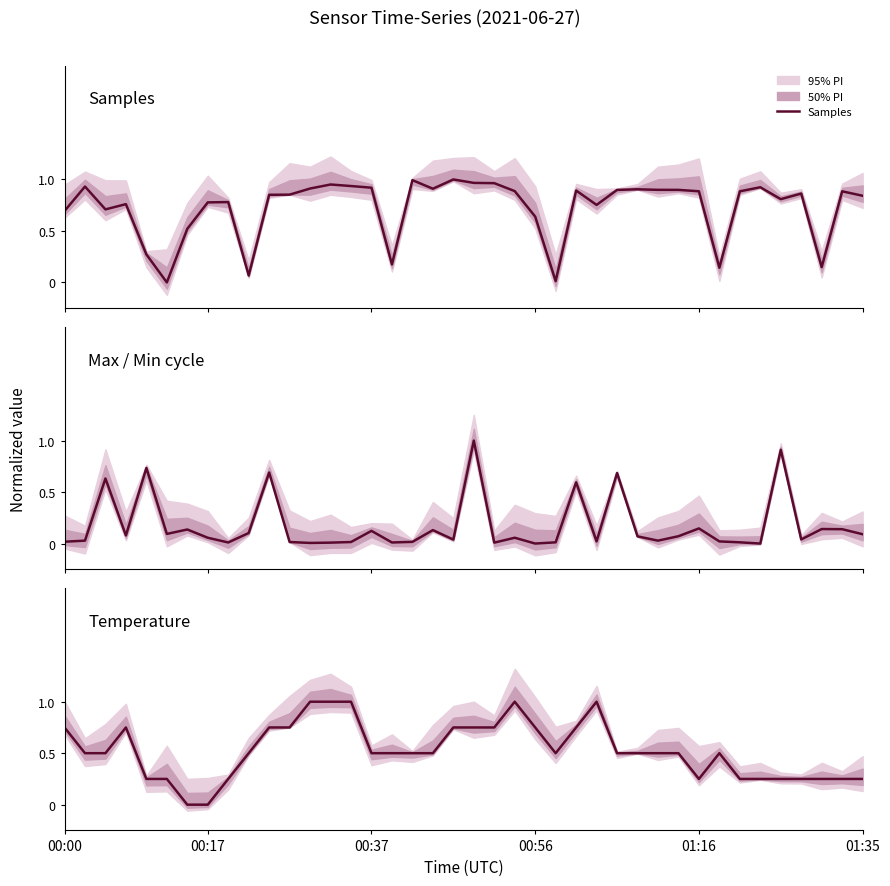

True or false: Temperature and Samples intersect in this chart.

True